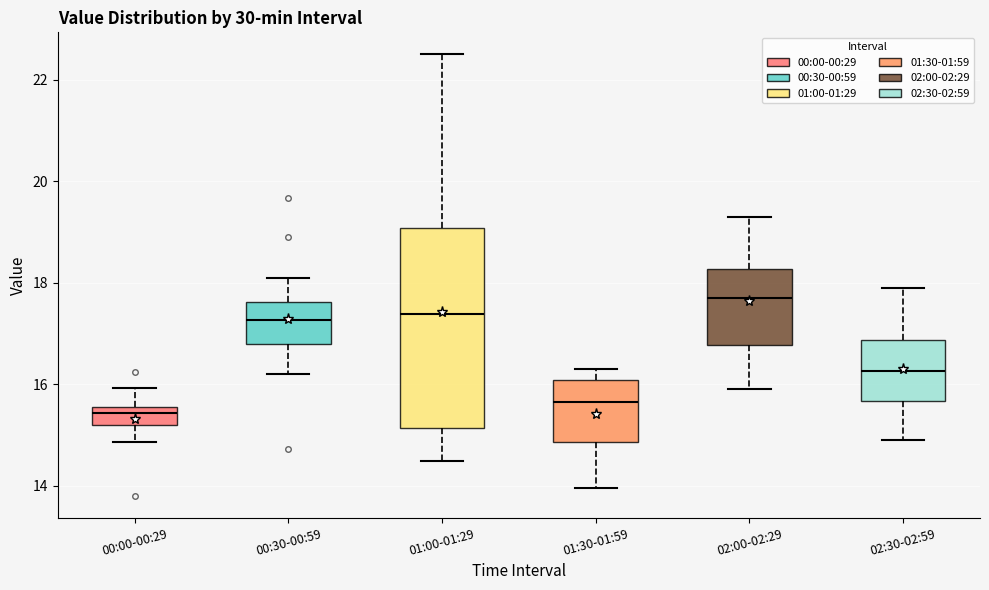

Which box is the tallest, from its lower edge to its upper edge?

01:00-01:29